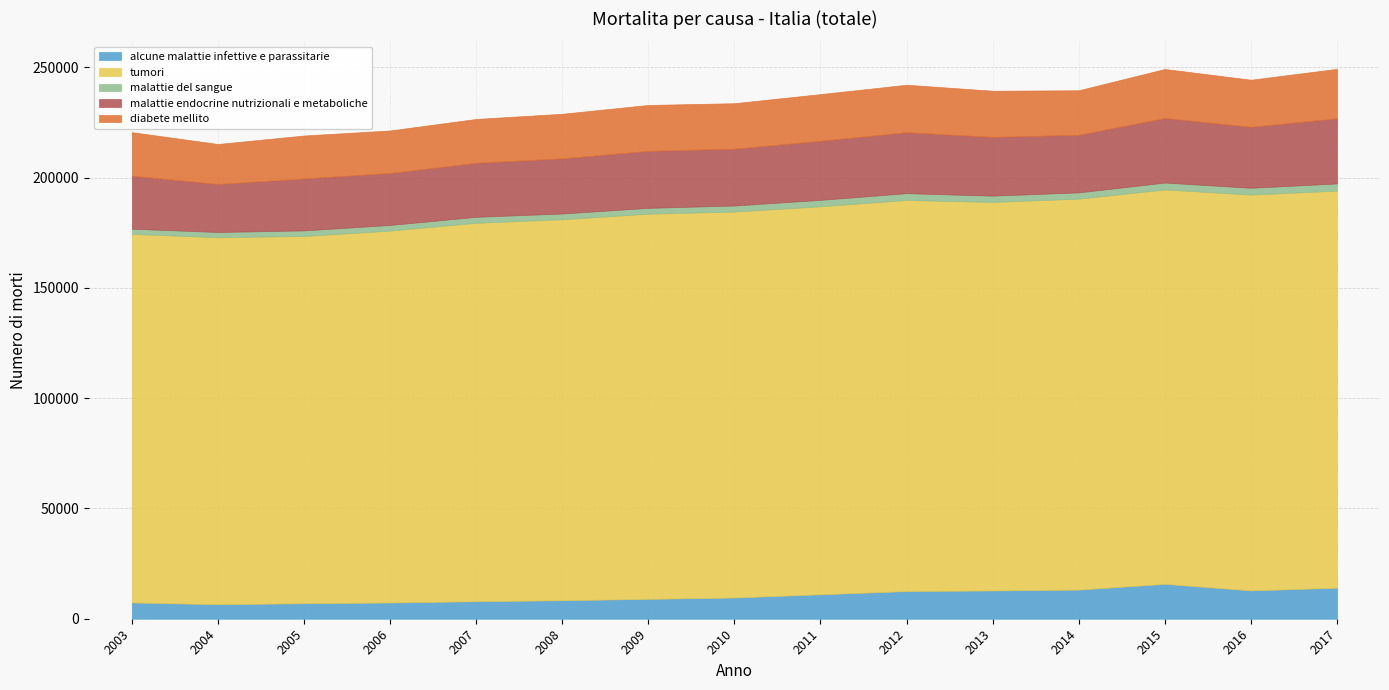

What is the value of the malattie endocrine nutrizionali e metaboliche point at the 12th from the left?

26125